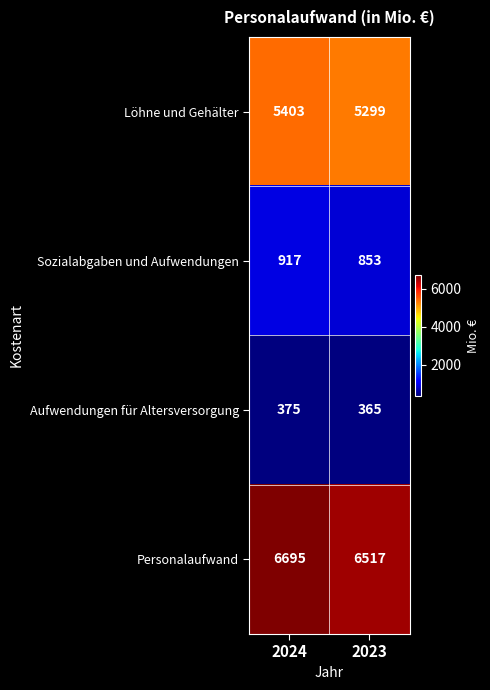

At how many categories does at least one series exceed 3088?

2